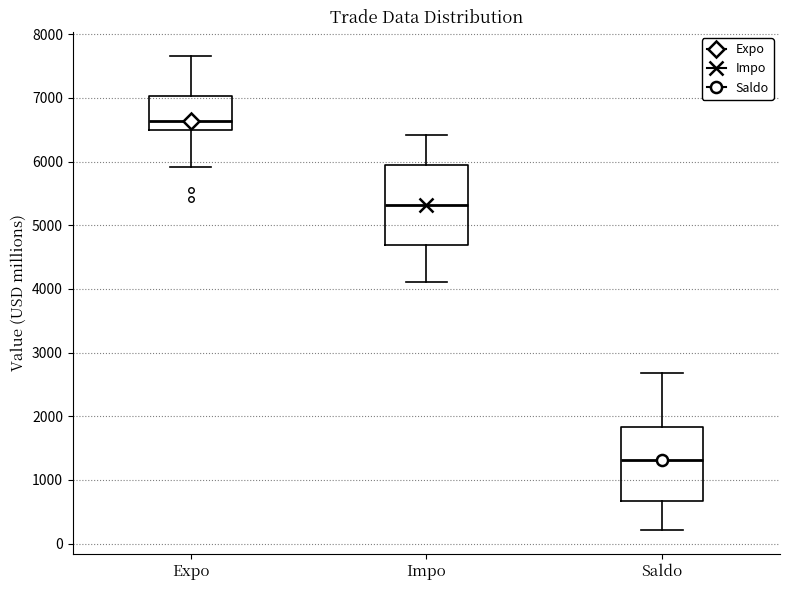

Where is the lower edge of the box for Expo on the y-axis? The values are not printed on the chart, so give them approximately, as read against the axis.

6500